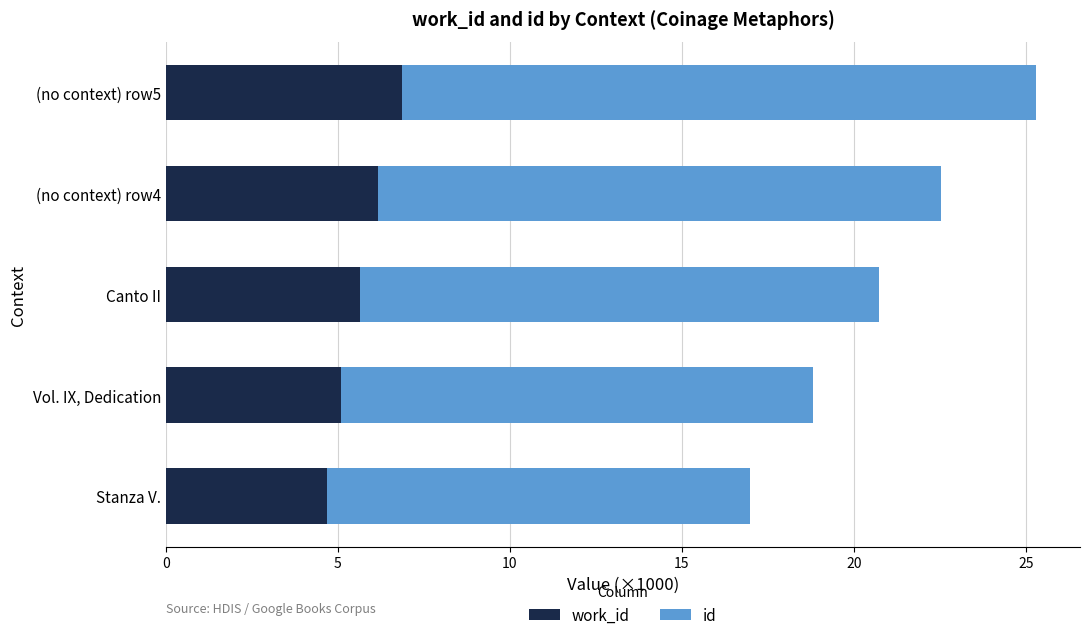

At which category is the sum across all series the highest?

(no context) row5